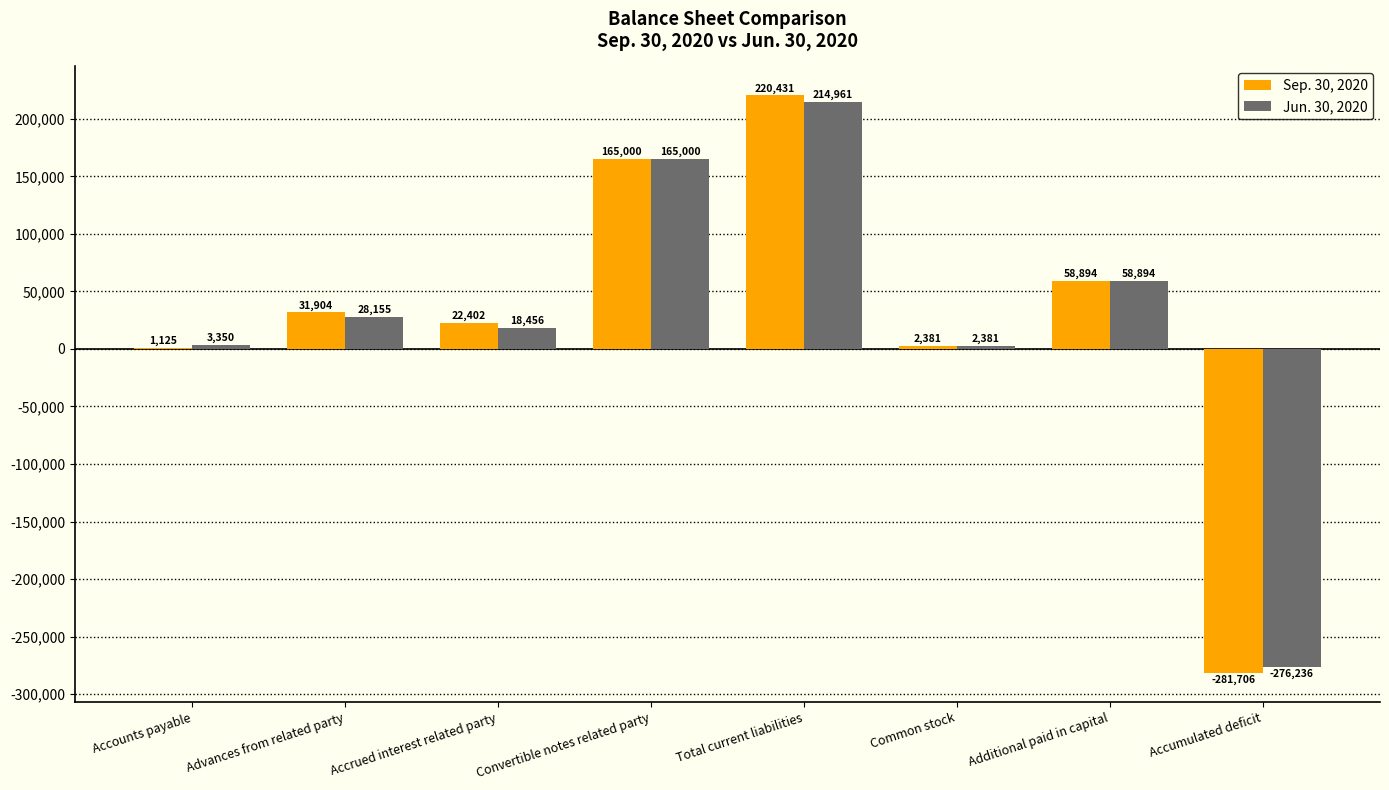

Count the number of data series in this chart.

2